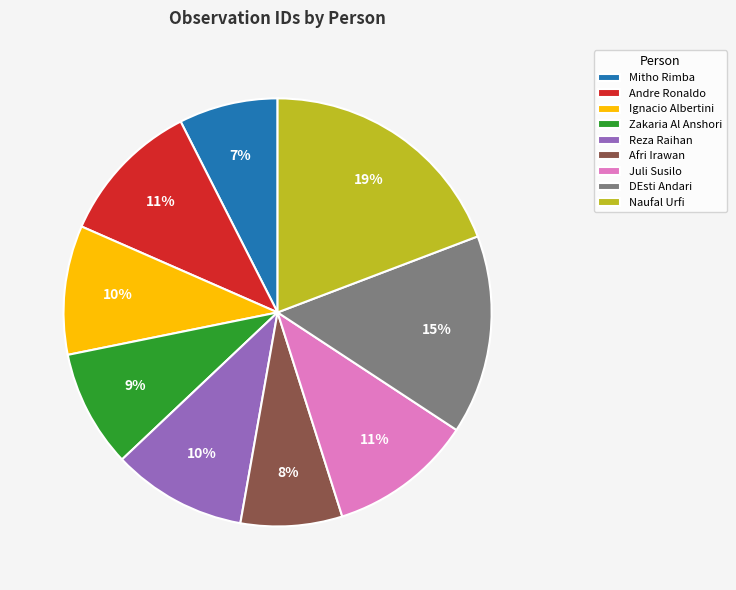

Which category has the biggest portion of the pie?

Naufal Urfi